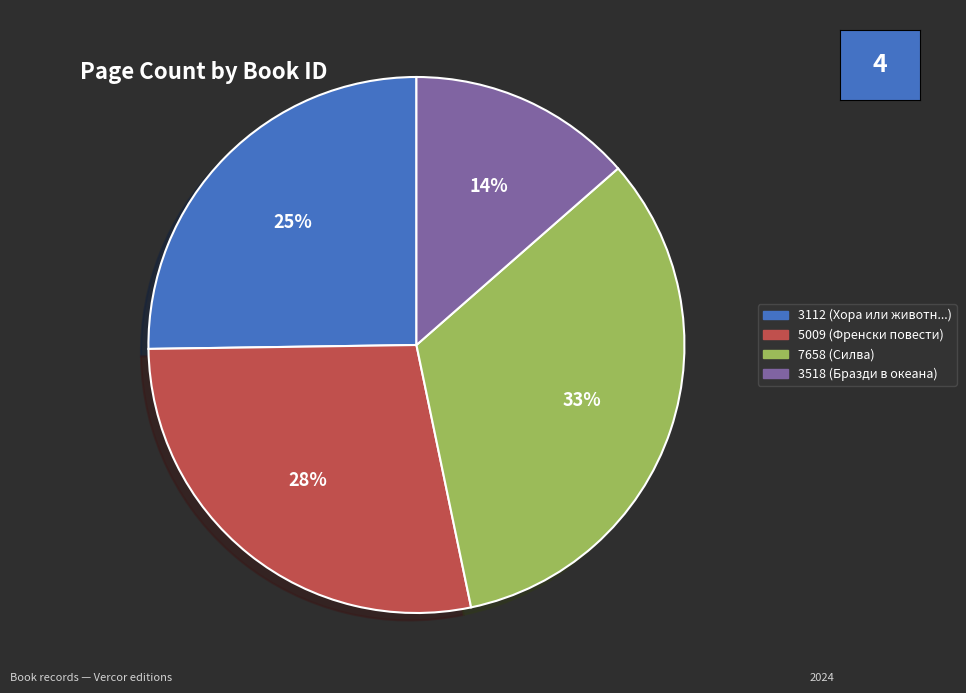

Does 7658 account for over 50% of the chart?

No